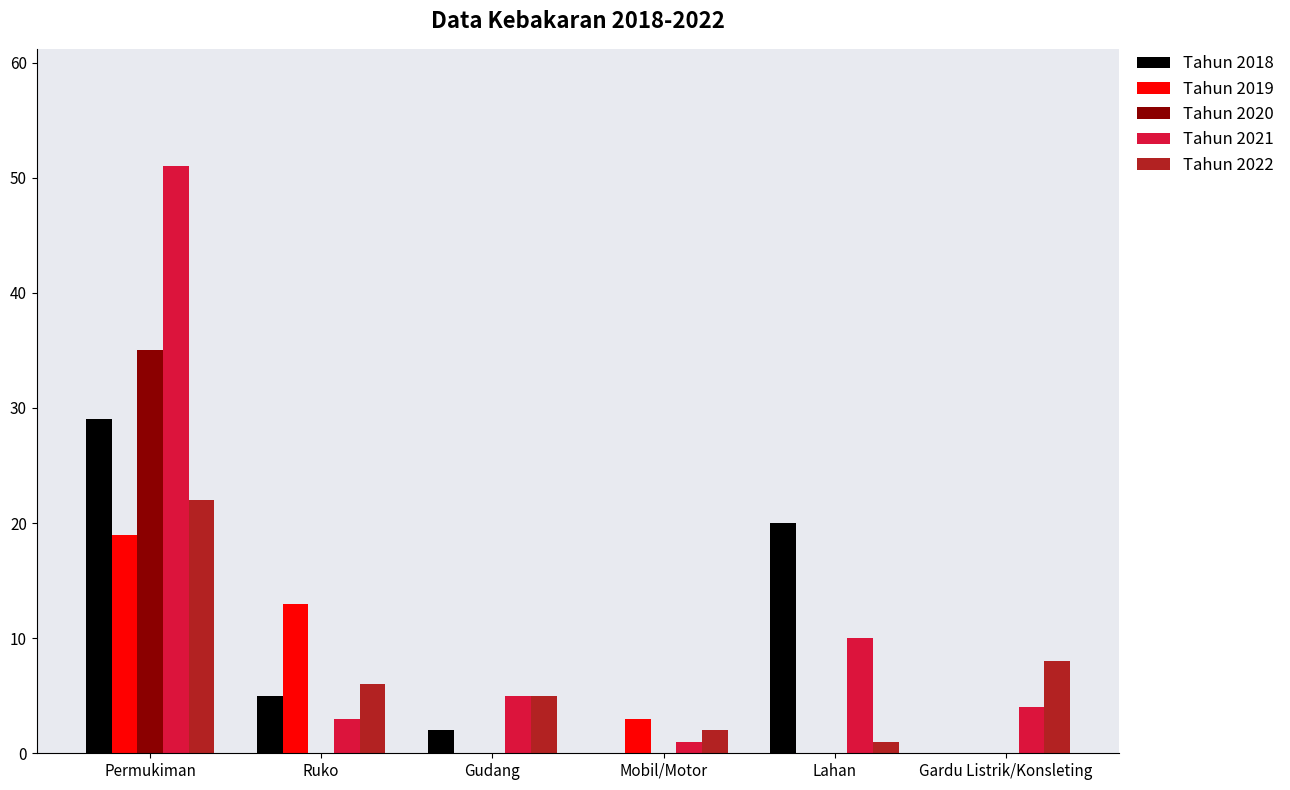

What is the spread (max minus min) of values at Gardu Listrik/Konsleting?

8